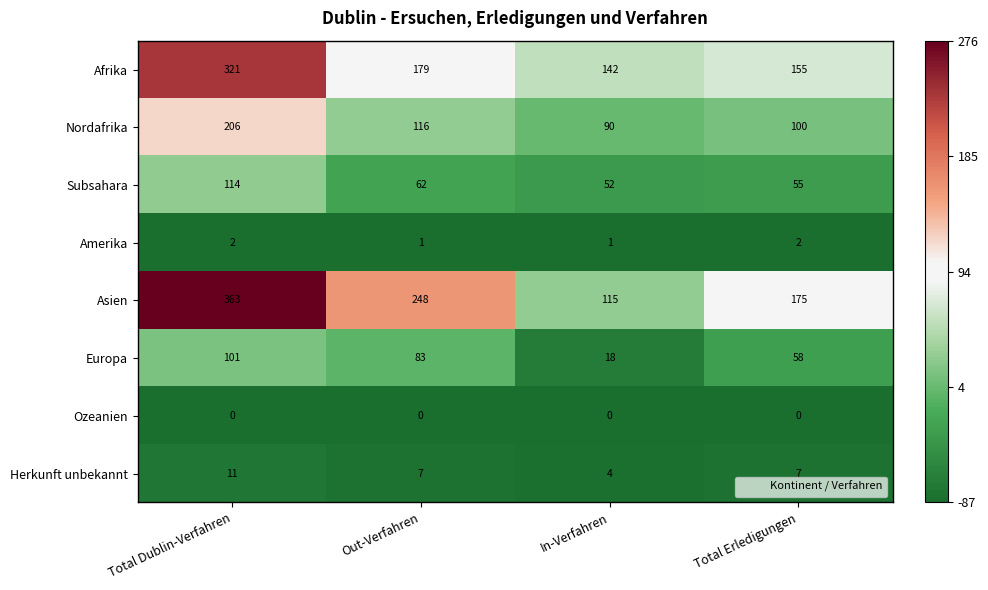

Which category has the lowest value in the Afrika series?

In-Verfahren